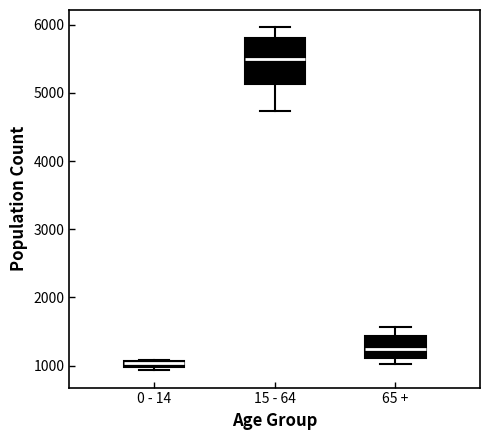

Where is the lower edge of the box for 0 - 14 on the y-axis? The values are not printed on the chart, so give them approximately, as read against the axis.

1000